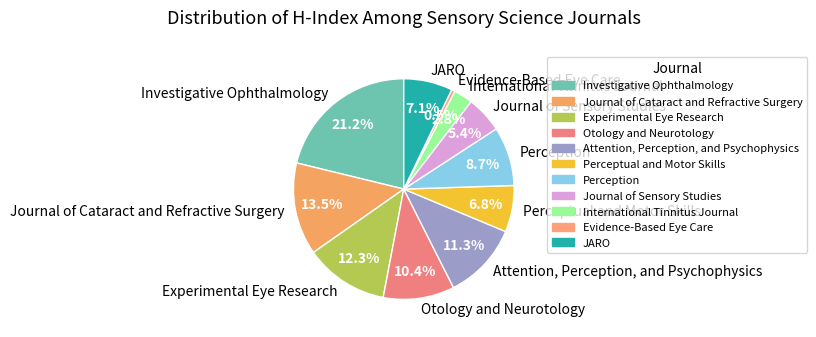

What is the largest slice in the pie chart?

Investigative Ophthalmology